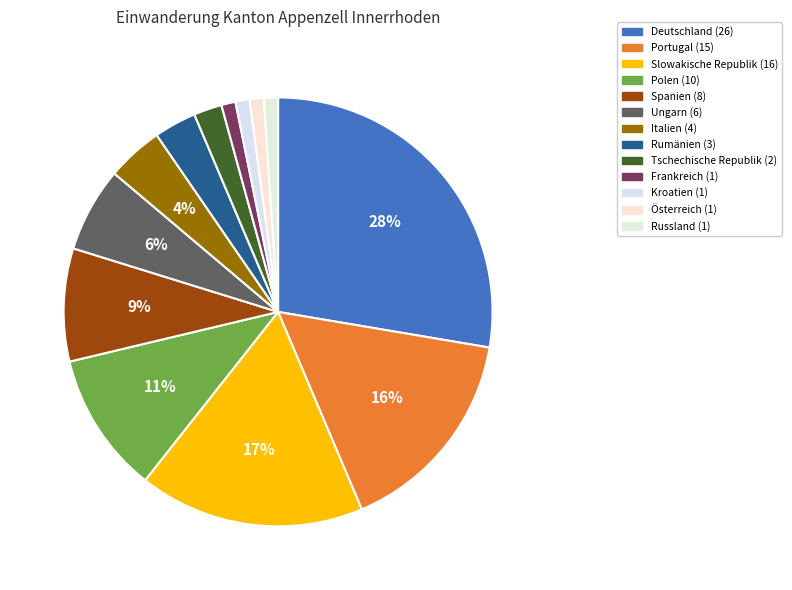

To the nearest percent, what is the combined percentage of Kroatien and Österreich?

2%